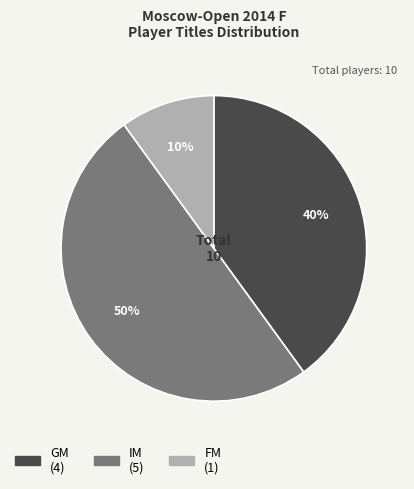

What percentage is the GM slice, to the nearest percent?

40%